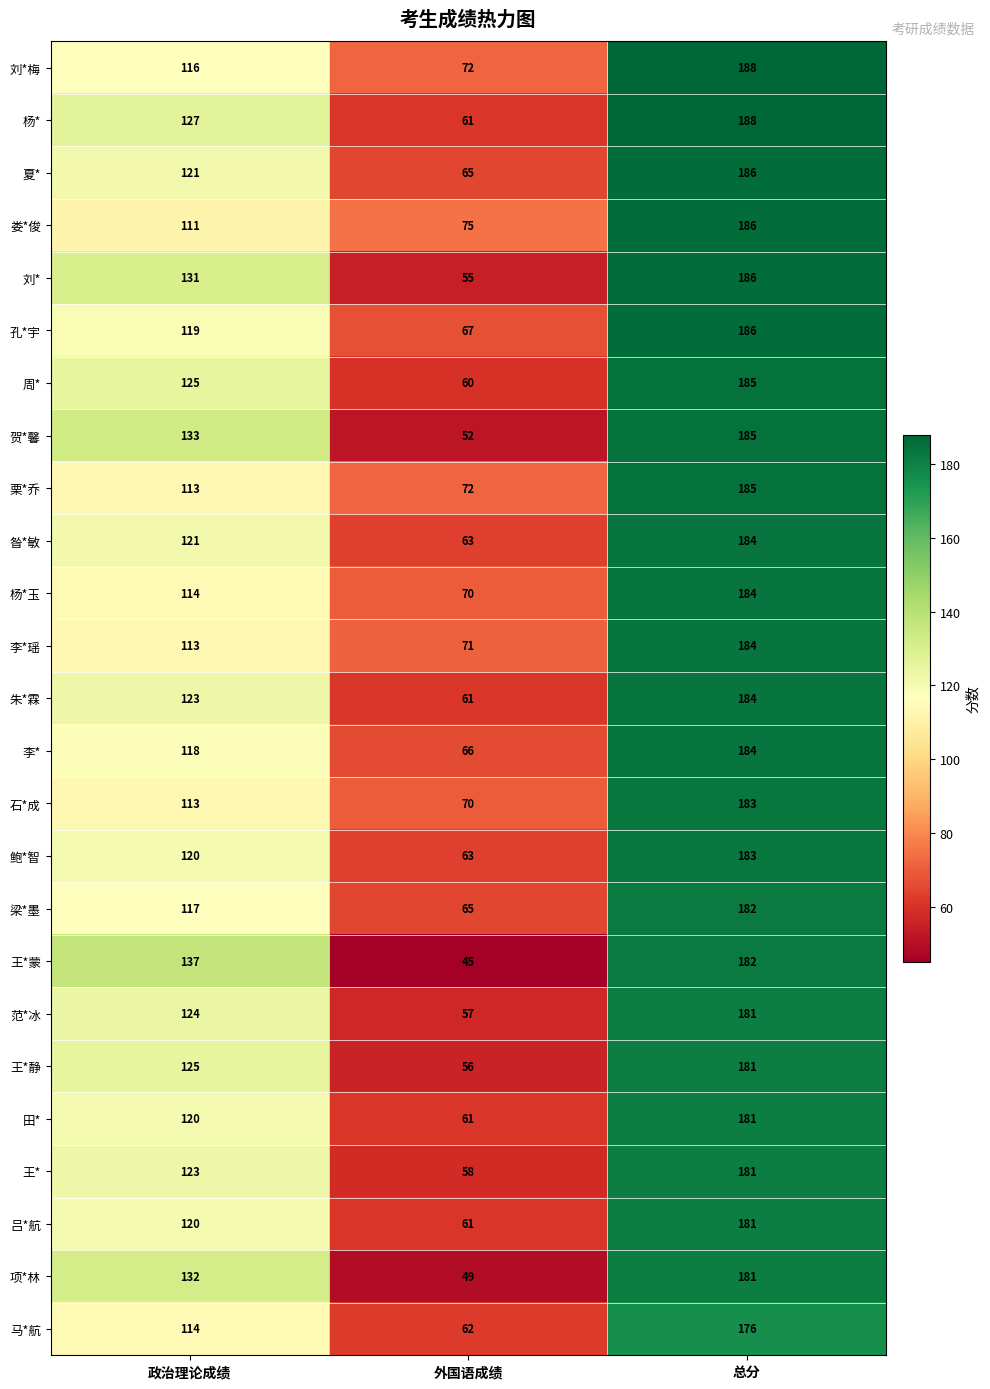

List the labels in order of 贺*馨 value, largest first.

总分, 政治理论成绩, 外国语成绩